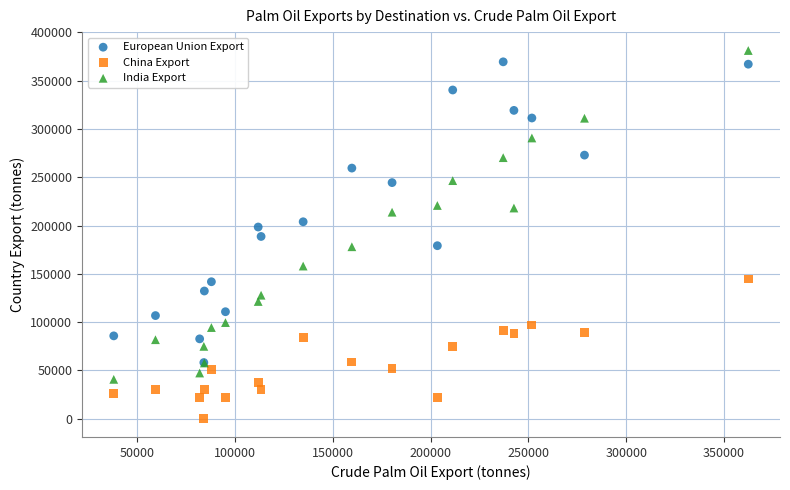

Which series reaches the minimum Y coordinate?

China Export